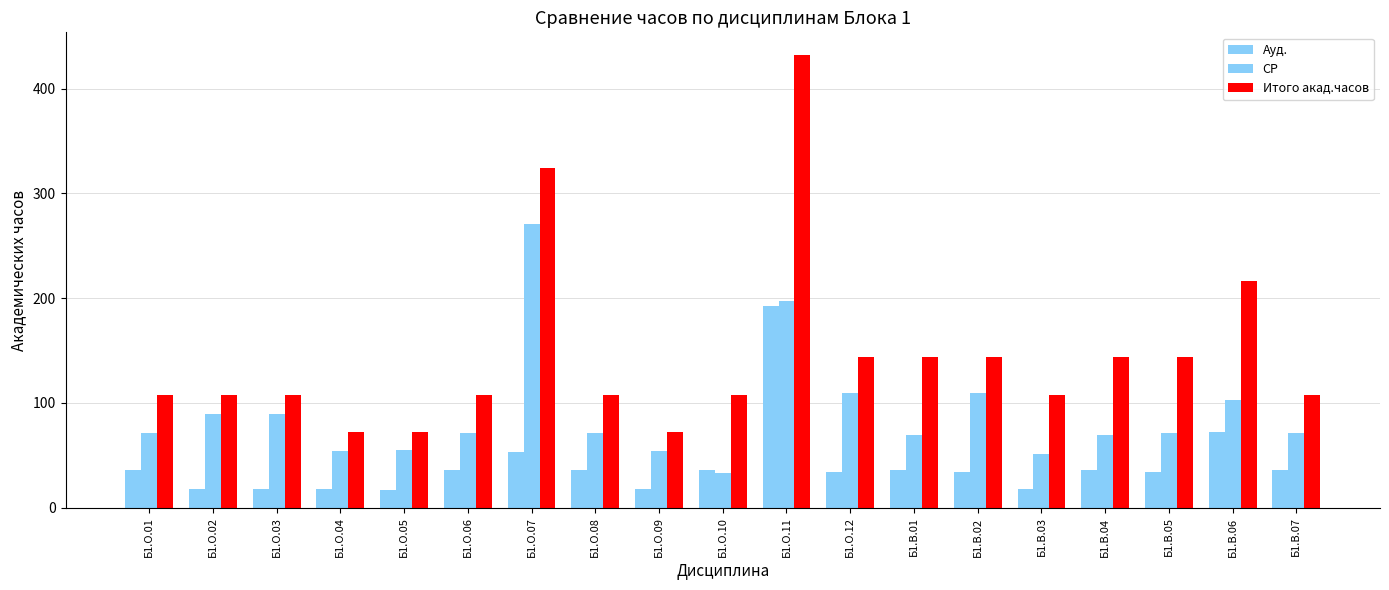

The Ауд. series shows 36.0 at Б1.О.01. True or false?

True